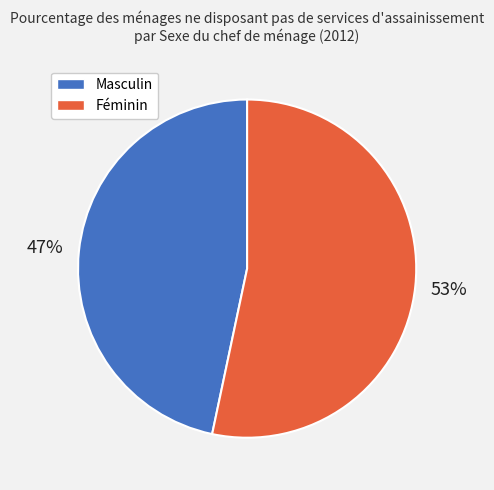

Is the sum of Masculin and Féminin greater than half?

Yes